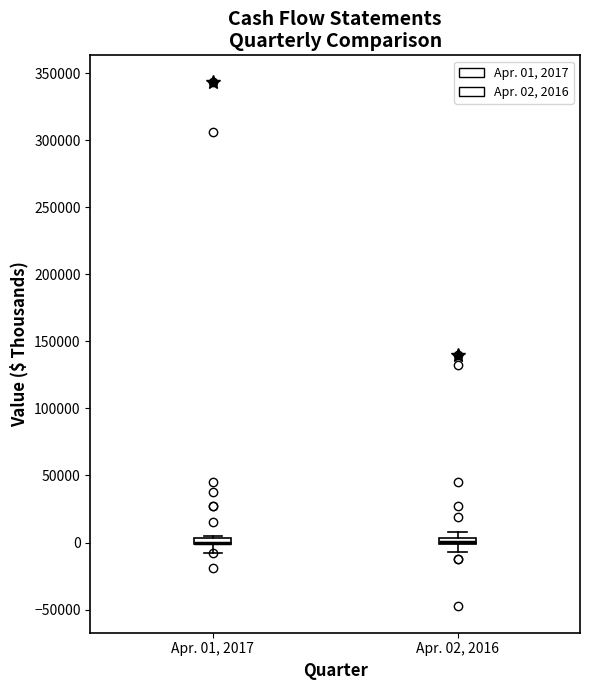

Where does the lower whisker of the box for Apr. 02, 2016 end on the y-axis? The values are not printed on the chart, so give them approximately, as read against the axis.

-5000